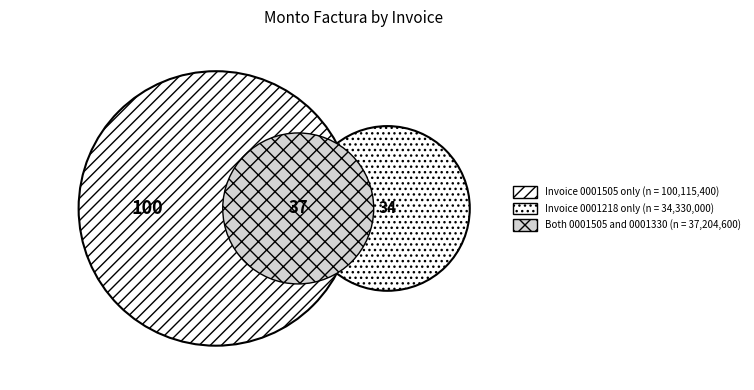

To the nearest percent, what percentage of the pie is 001-002-0001330?

22%